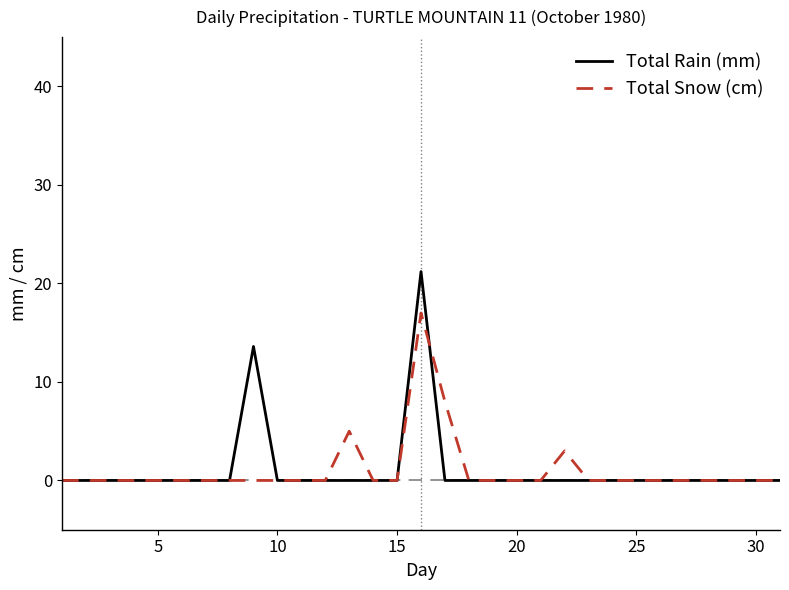

How many lines are shown in the chart?

2